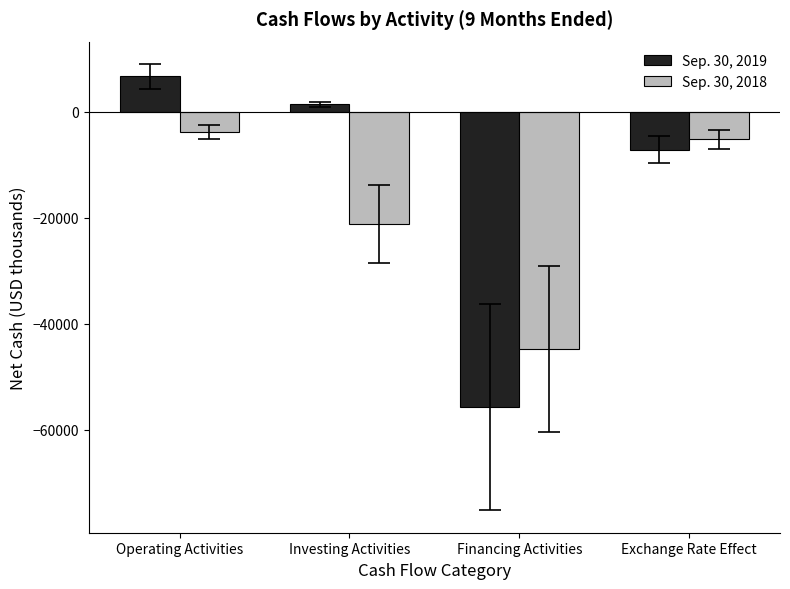

Where is Sep. 30, 2018 nearest to the value -24236?

Investing Activities